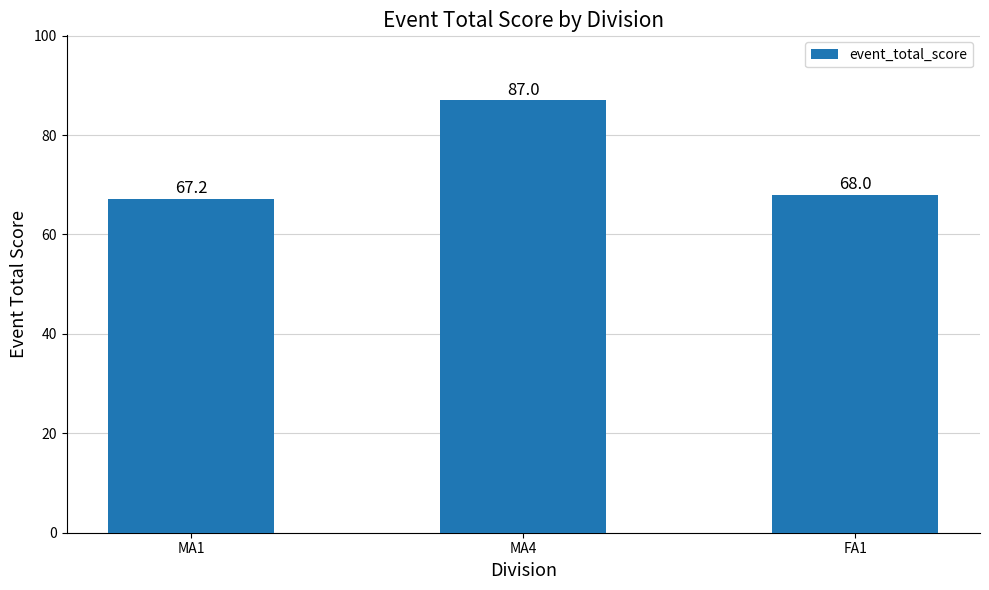

Rank the categories by value from lowest to highest.

MA1, FA1, MA4